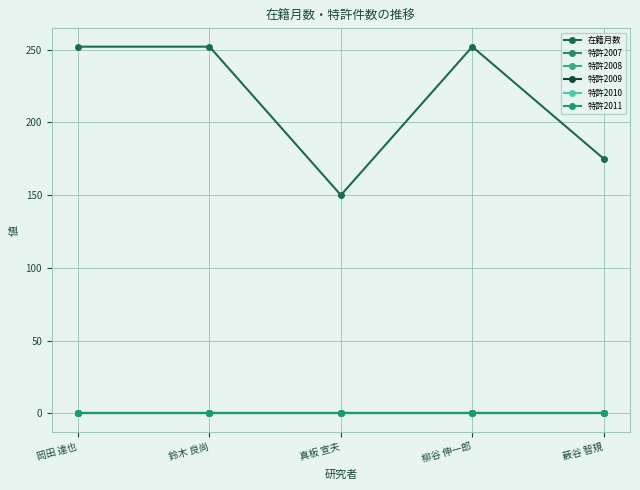

Is this an area chart (filled region under the line)?

No